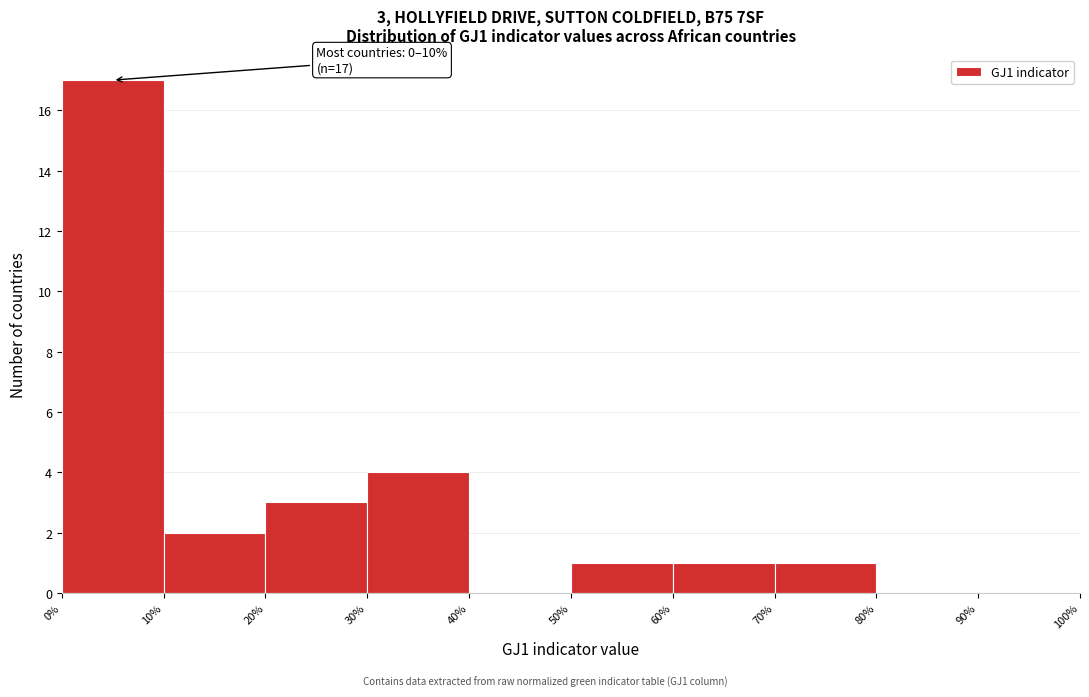

Which range on the x-axis has the tallest bar?

0% to 10%